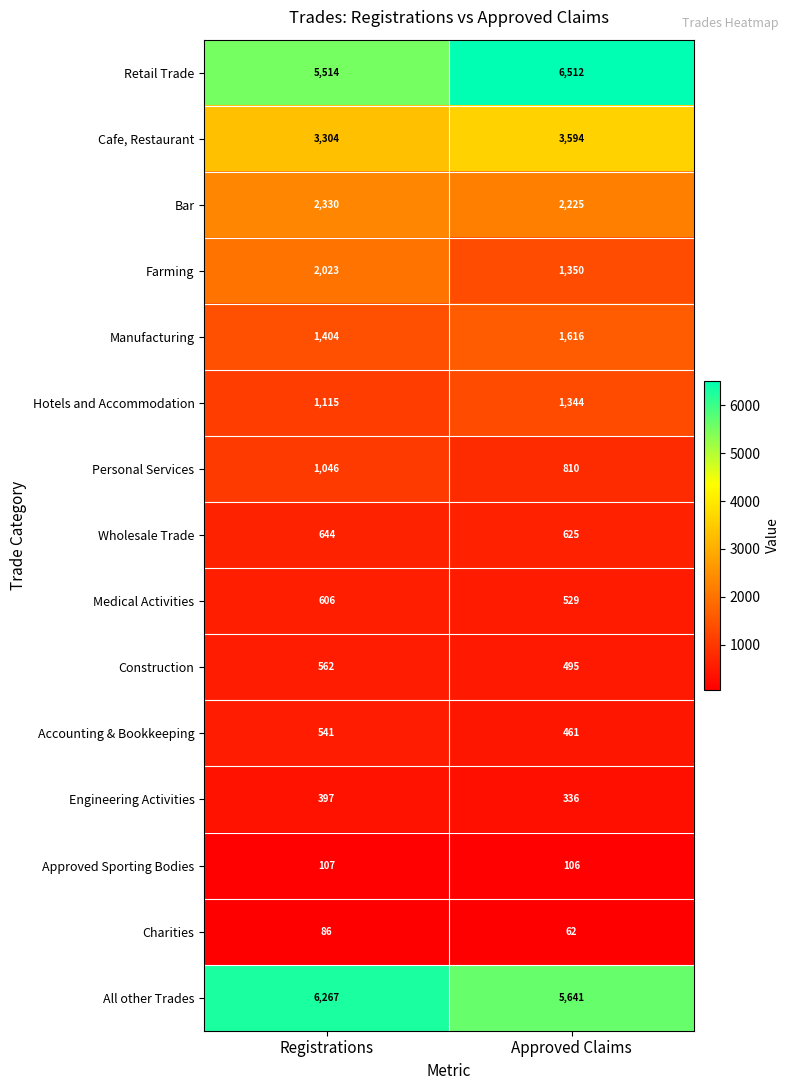

Between Registrations and Approved Claims, which series saw the biggest shift?

Retail Trade